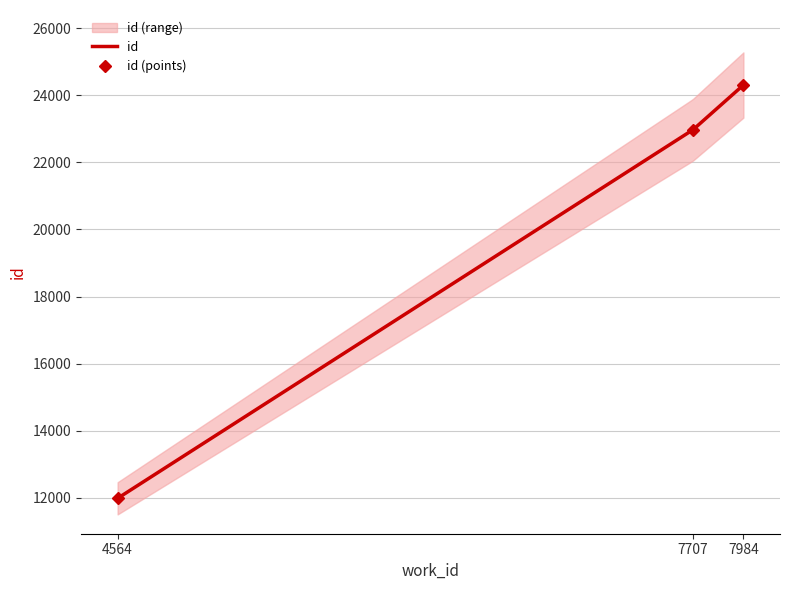

The value at 4564 is 8057. True or false?

False